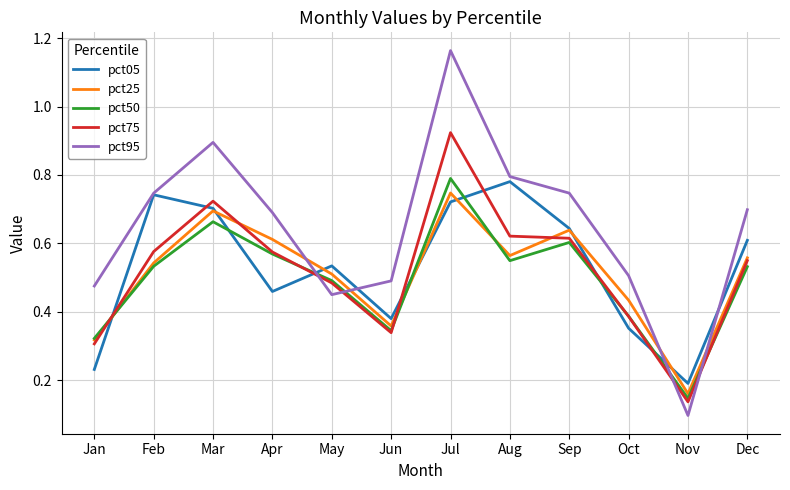

True or false: pct50 has a value of 0.1 at Nov.

True